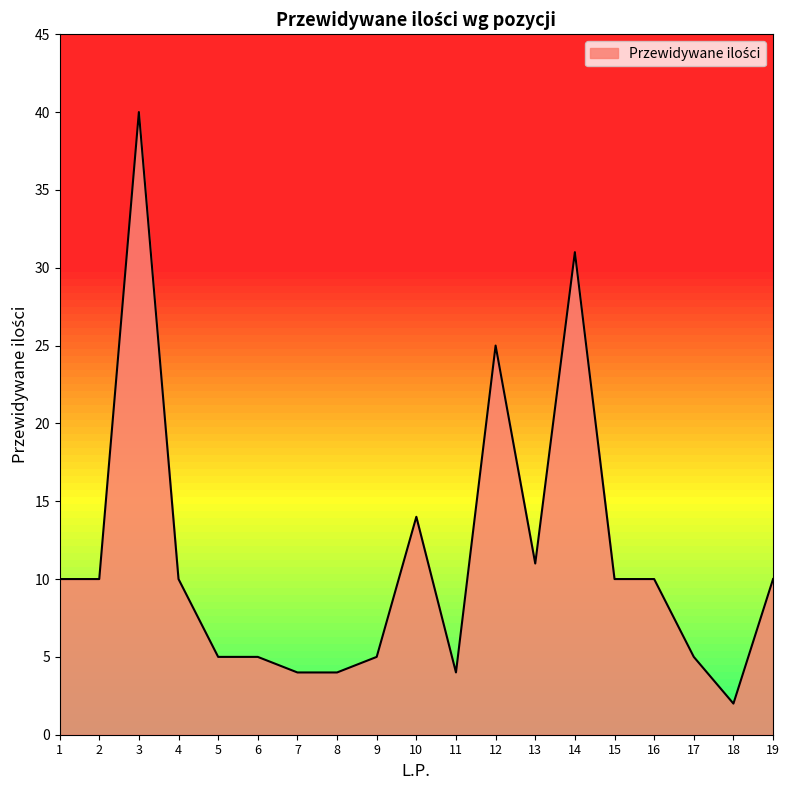

Reading left to right, transcribe all the data shown in this chart.

1=10	2=10	3=40	4=10	5=5	6=5	7=4	8=4	9=5	10=14	11=4	12=25	13=11	14=31	15=10	16=10	17=5	18=2	19=10